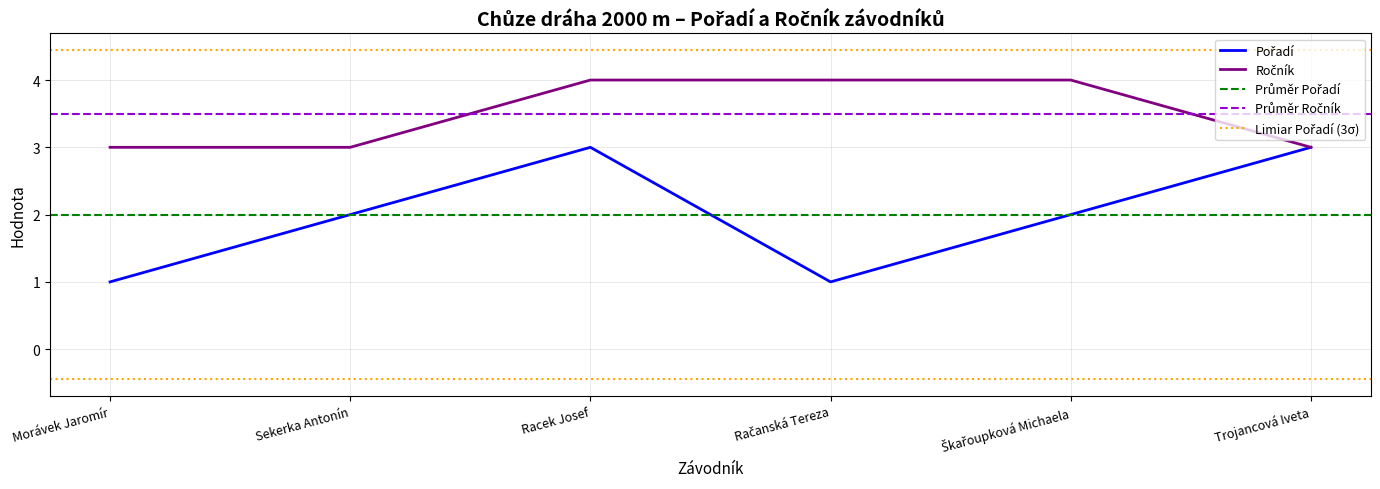

Reading left to right, extract all data points from this chart.

Pořadí: Morávek Jaromír=1	Sekerka Antonín=2	Racek Josef=3	Račanská Tereza=1	Škařoupková Michaela=2	Trojancová Iveta=3
Ročník: Morávek Jaromír=3	Sekerka Antonín=3	Racek Josef=4	Račanská Tereza=4	Škařoupková Michaela=4	Trojancová Iveta=3